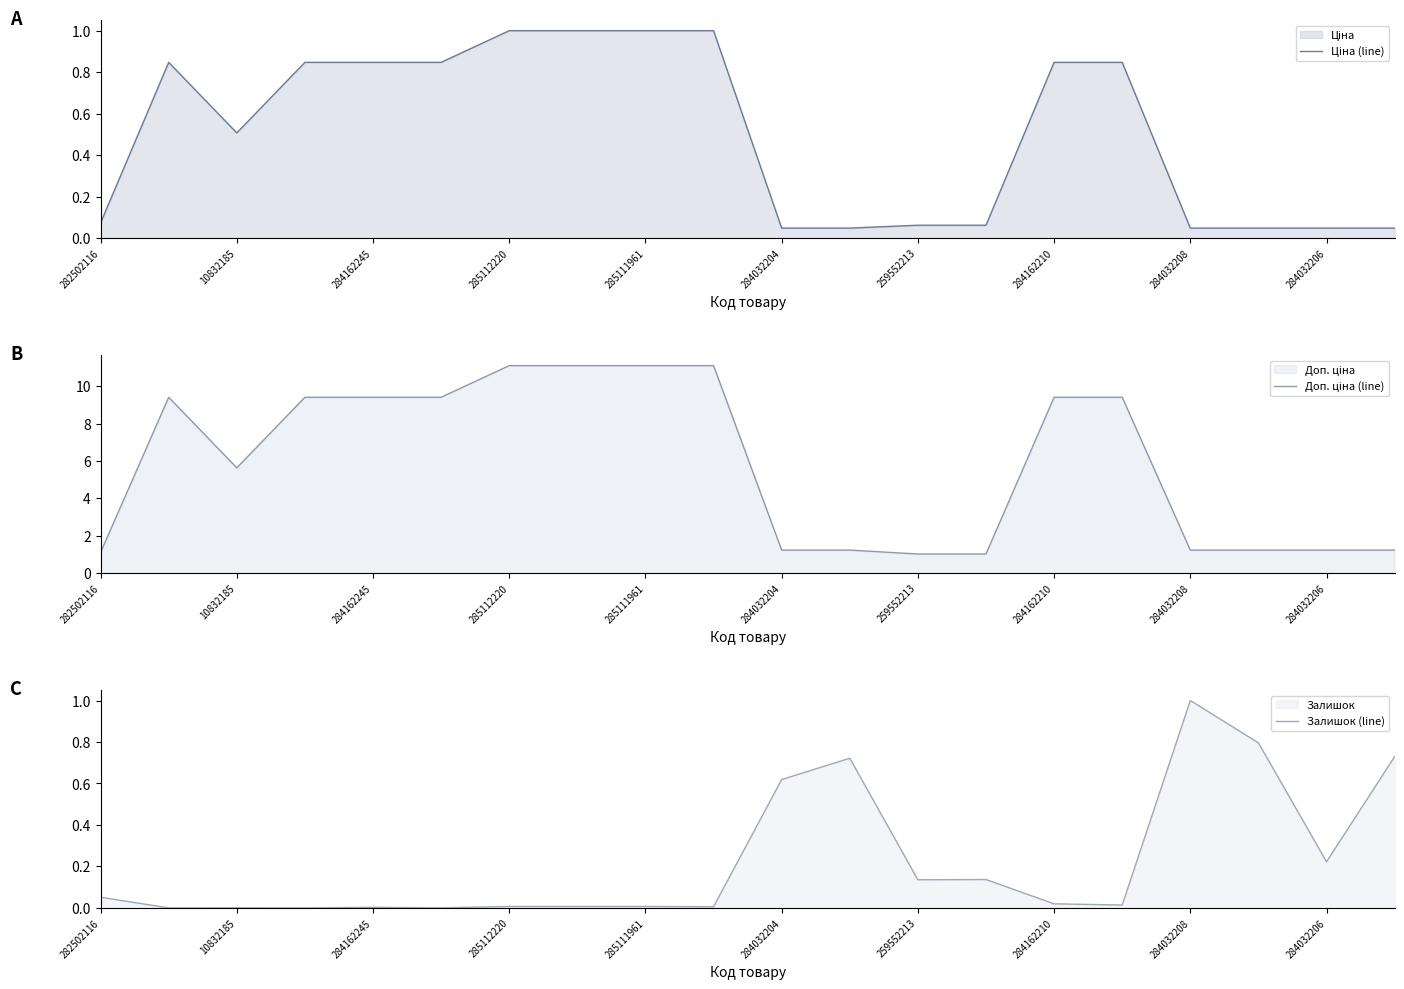

Is it true that Залишок (line) equals 0.4 at 284032206?

False